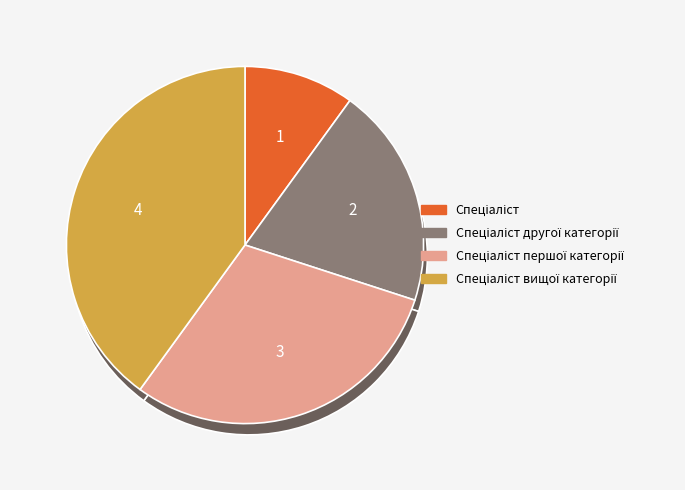

The Спеціаліст другої категорії slice represents 27% of the pie. True or false?

False